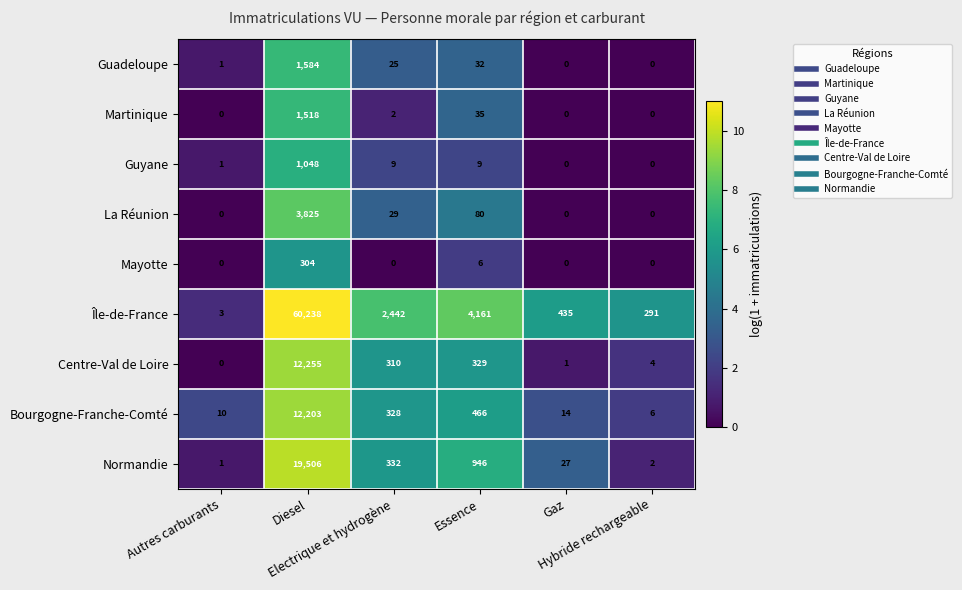

What is the difference between the second highest and minimum values in the La Réunion series?

80